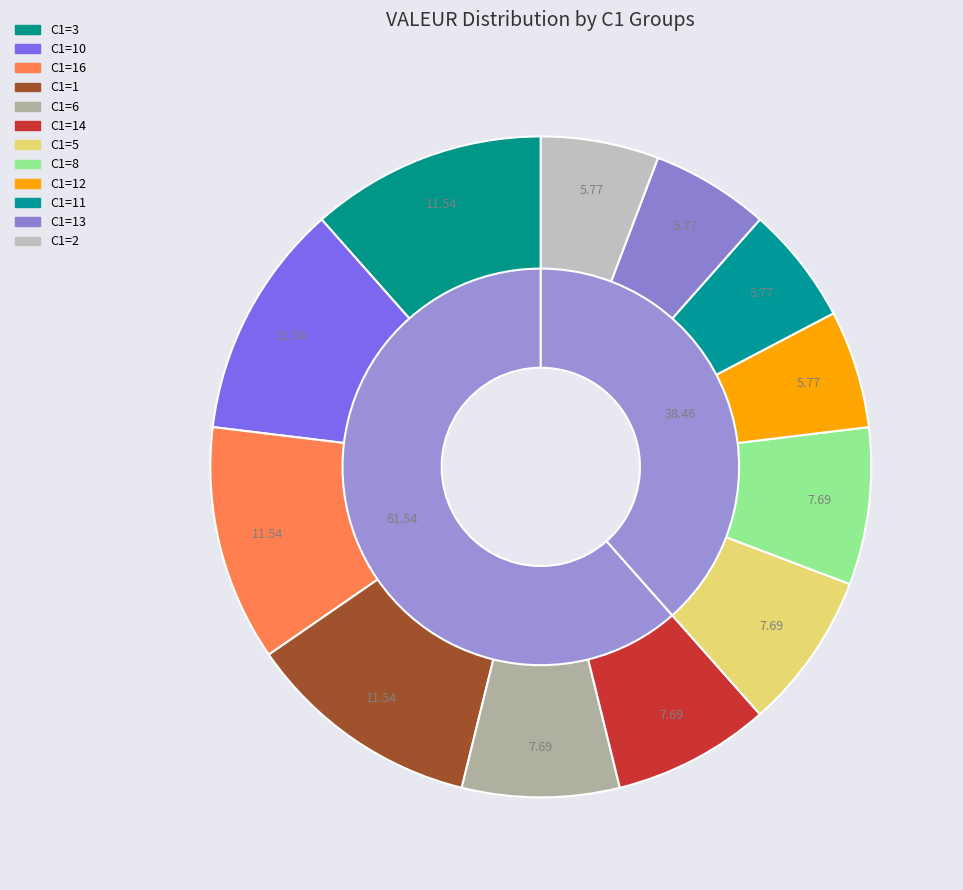

Is the sum of 5 and 14 greater than half?

No